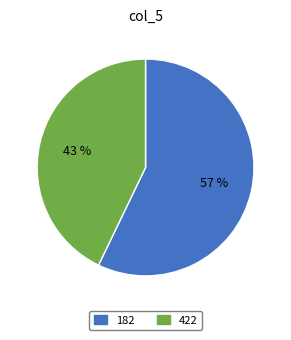

To the nearest percent, what portion does 182 represent?

57%